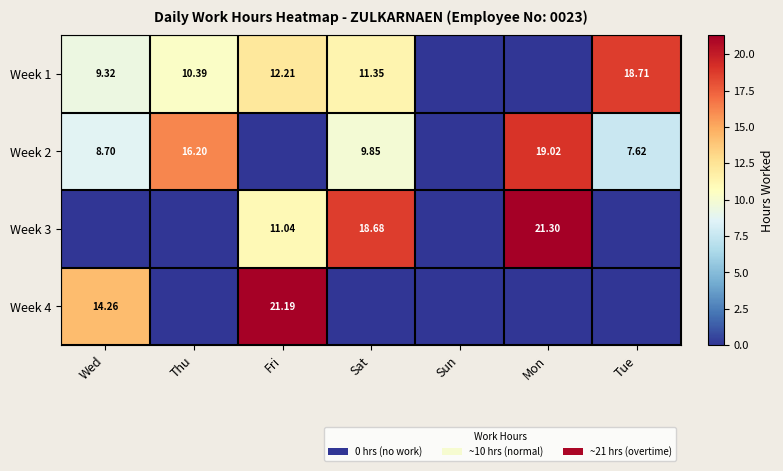

List the labels in order of Week 1 value, smallest first.

Sun, Mon, Wed, Thu, Sat, Fri, Tue